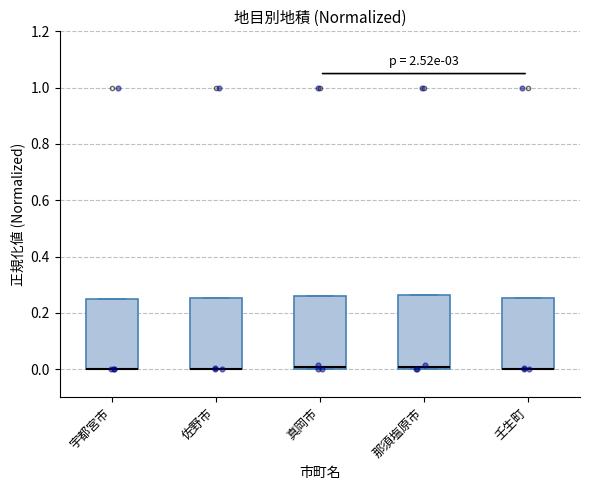

Where is the lower edge of the box for 那須塩原市 on the y-axis? The values are not printed on the chart, so give them approximately, as read against the axis.

0.00